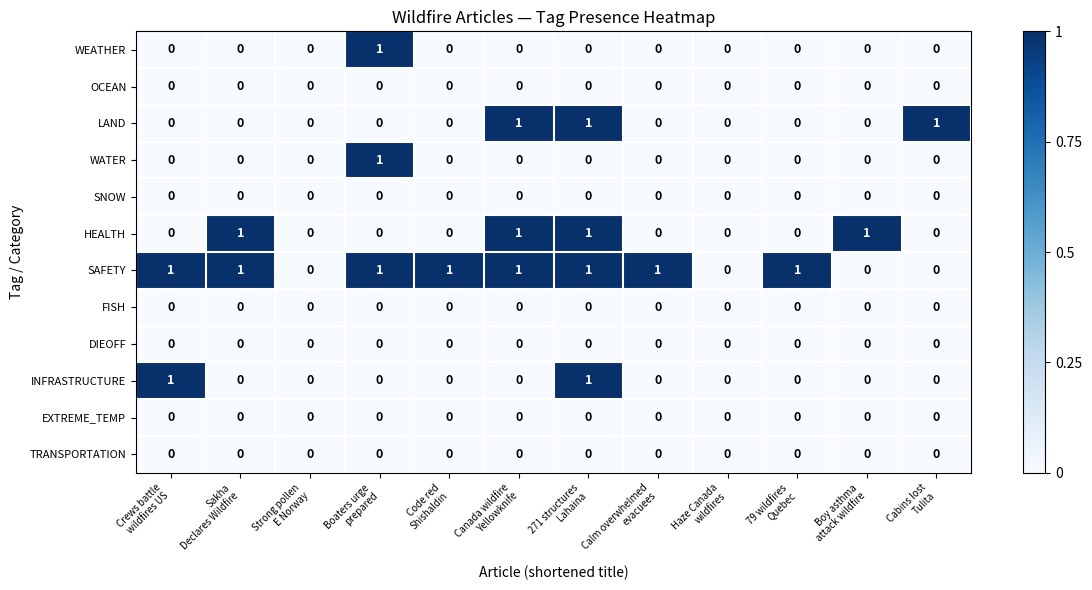

Which series has the largest total across all categories?

SAFETY